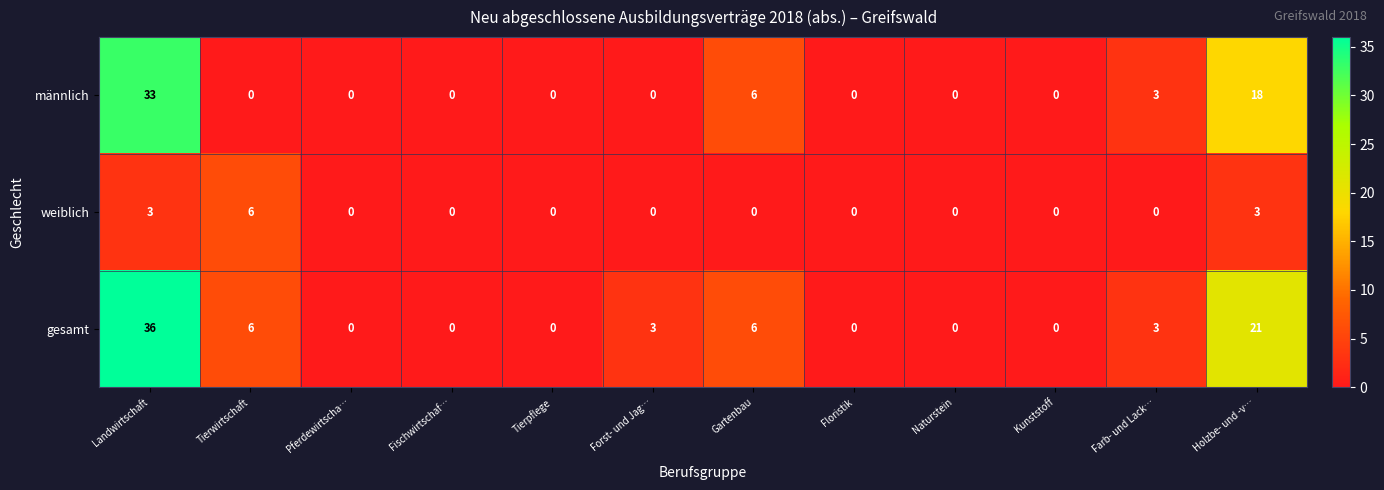

Which series has the largest total across all categories?

gesamt